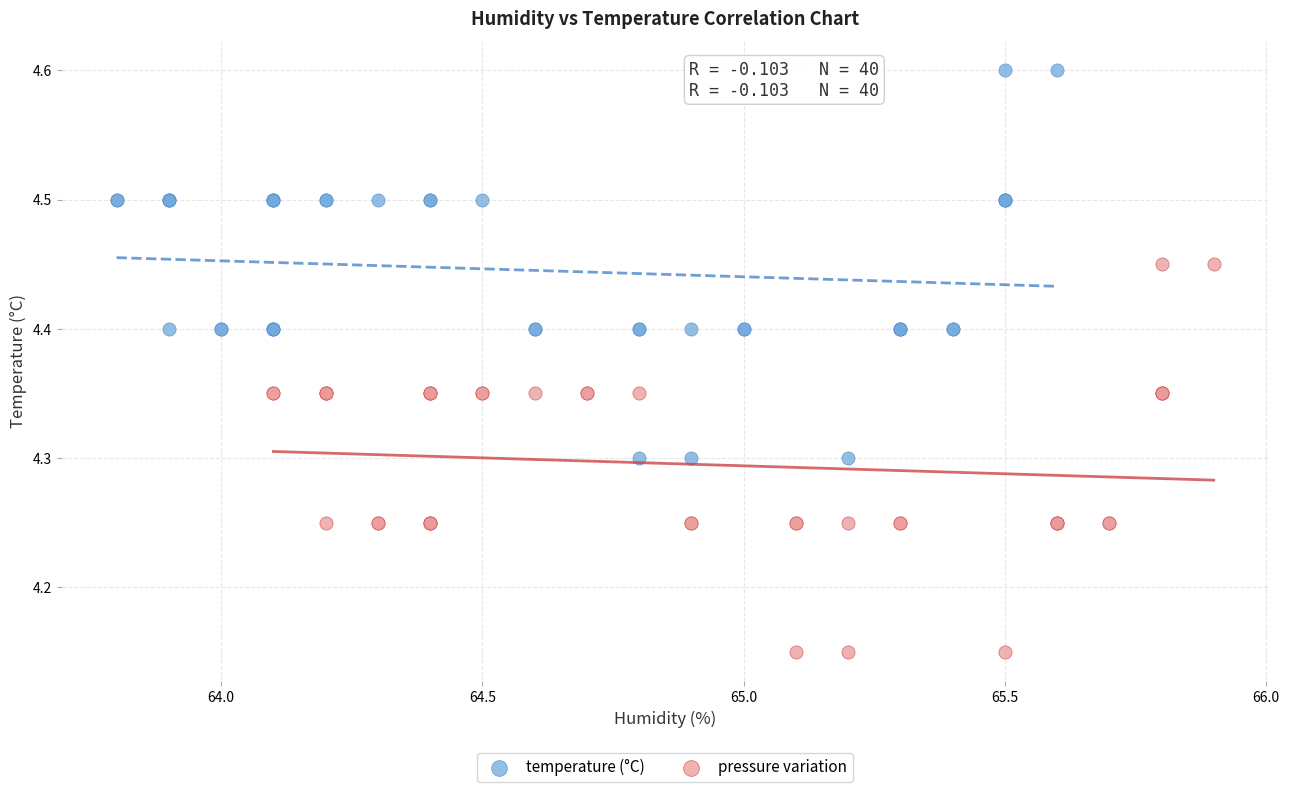

Which series contains the lowest Y value?

pressure variation